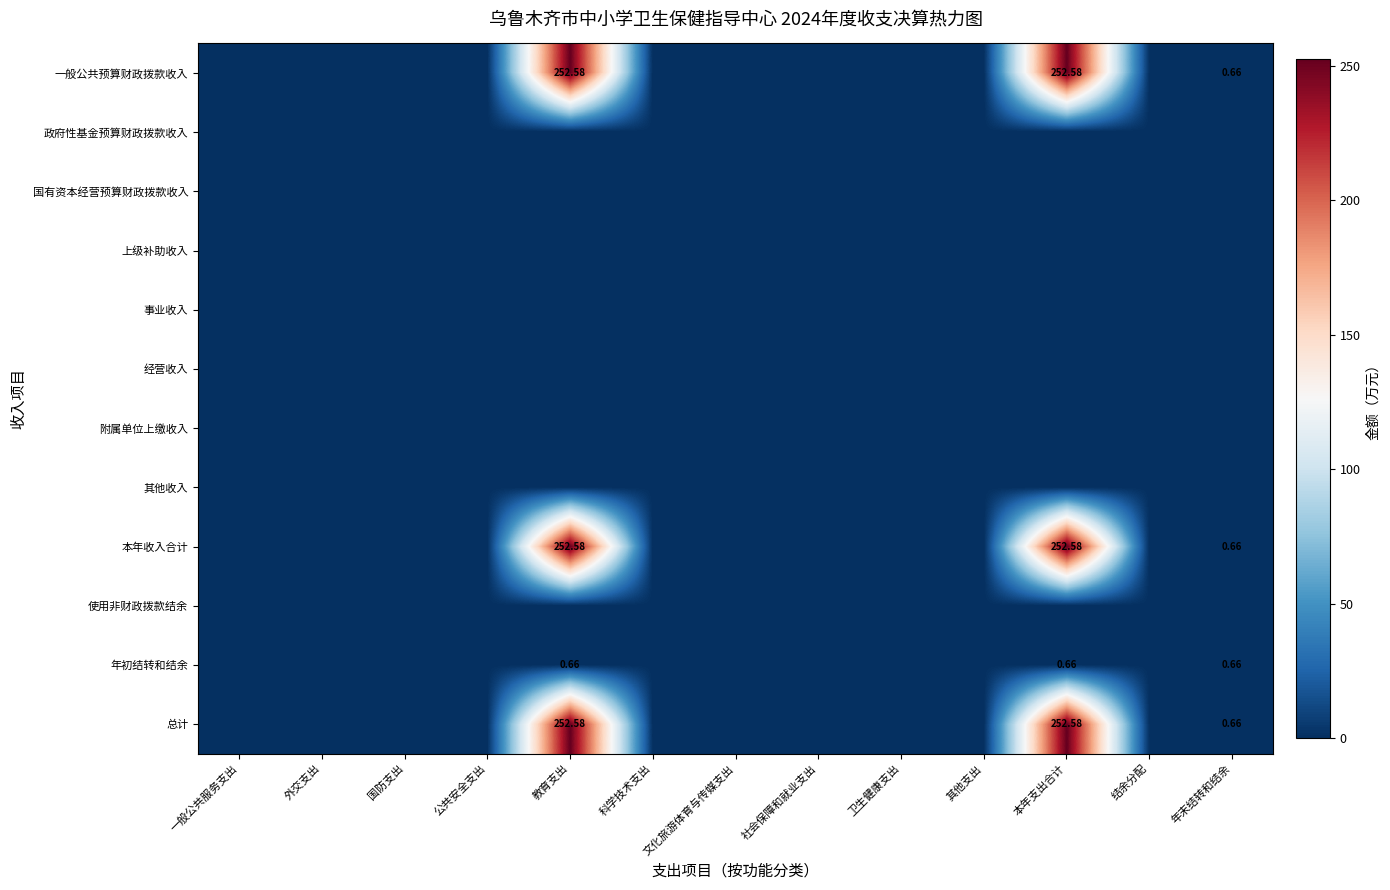

At which category is the sum across all series the highest?

教育支出